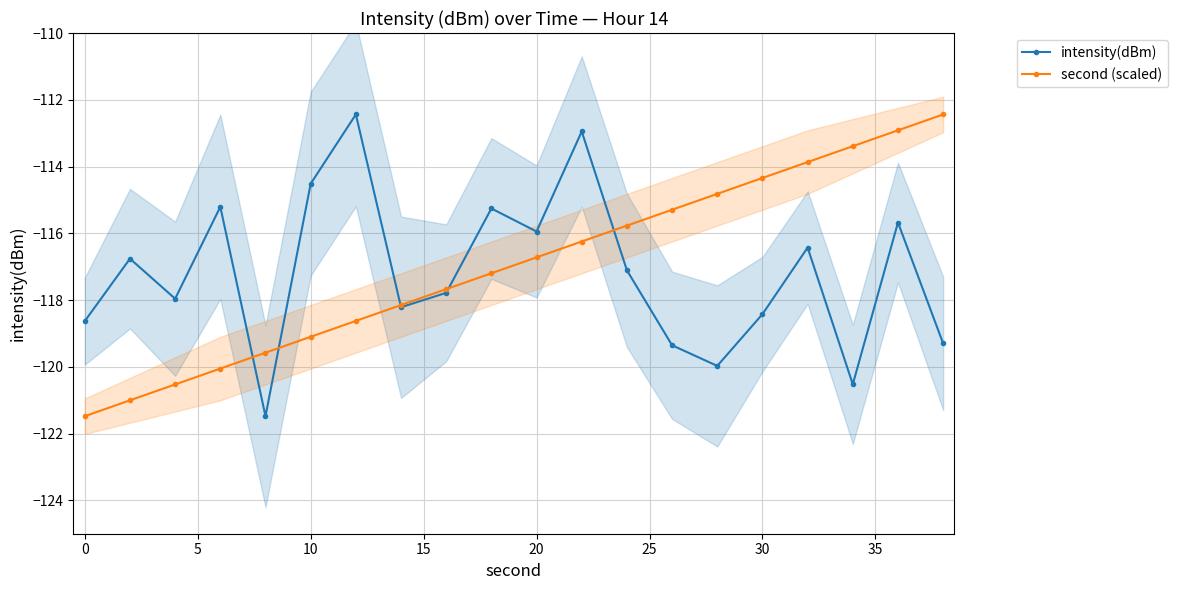

How many interior local peaks does the intensity(dBm) series have?

7